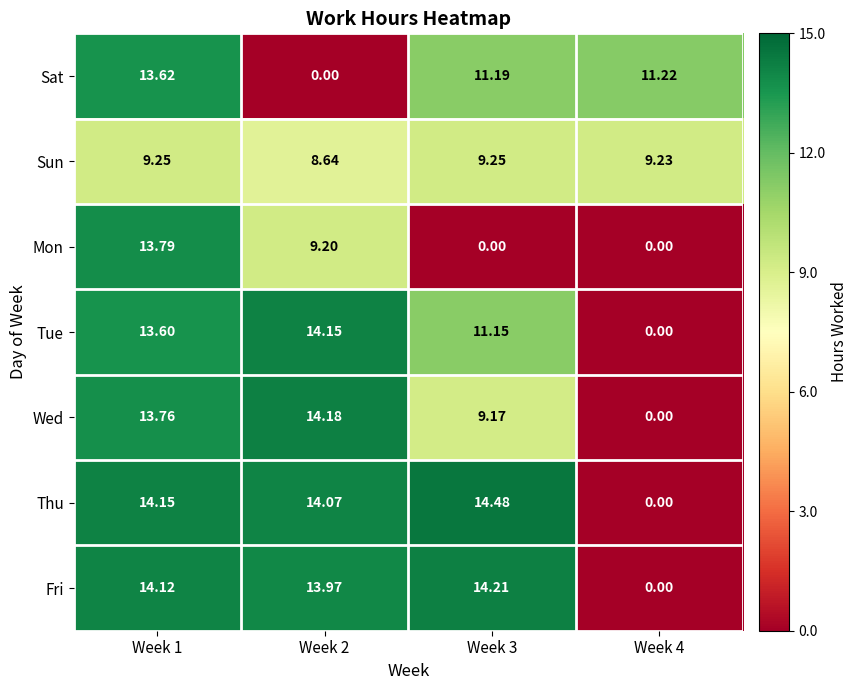

Which series has the largest total across all categories?

Thu